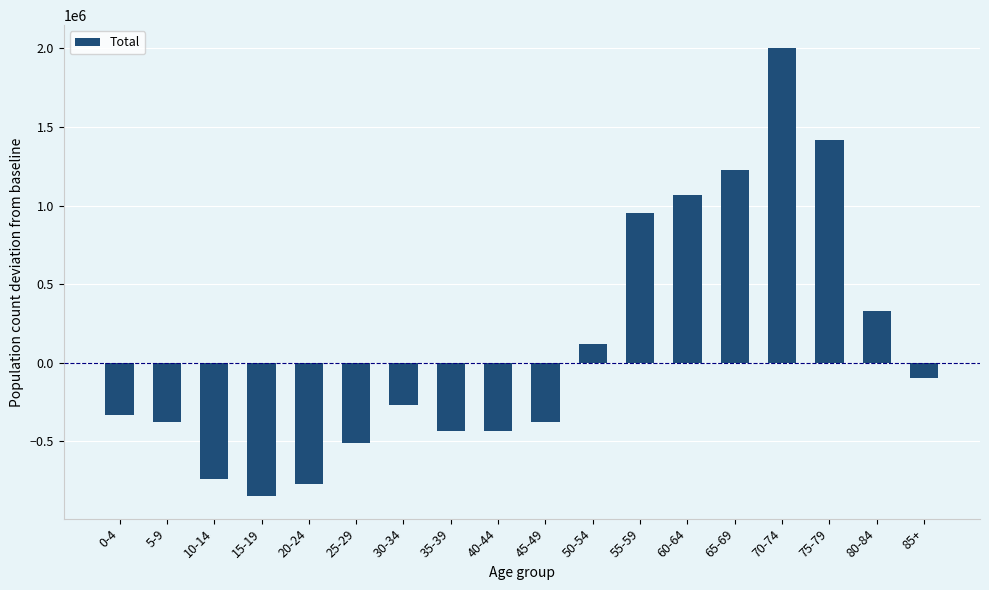

Where does the data first go above -267093?

50-54